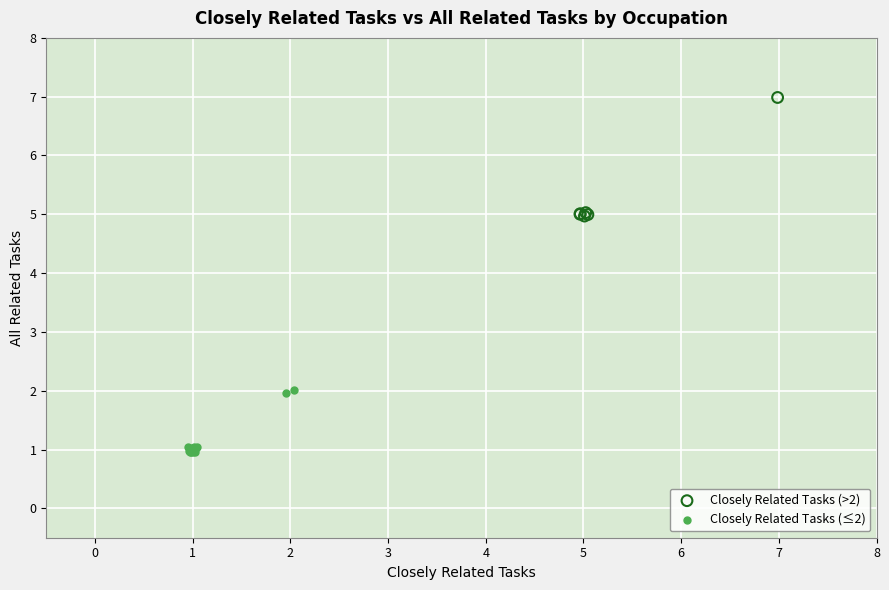

Which series has the largest Y range (max minus min)?

Closely Related Tasks (>2)